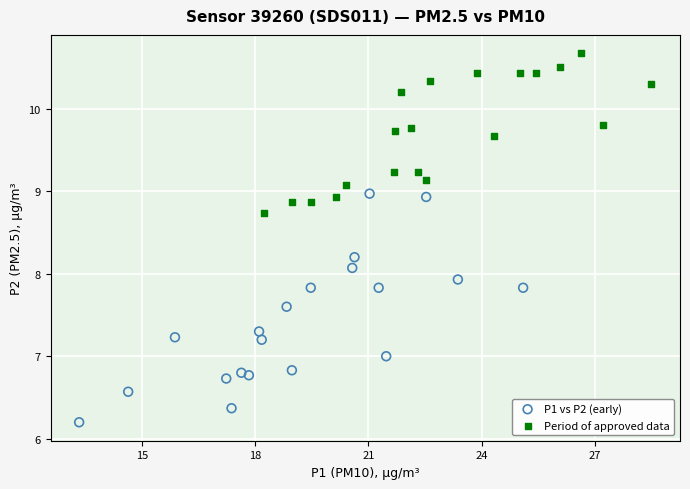

Which series has the widest spread of Y values?

P1 vs P2 (early)